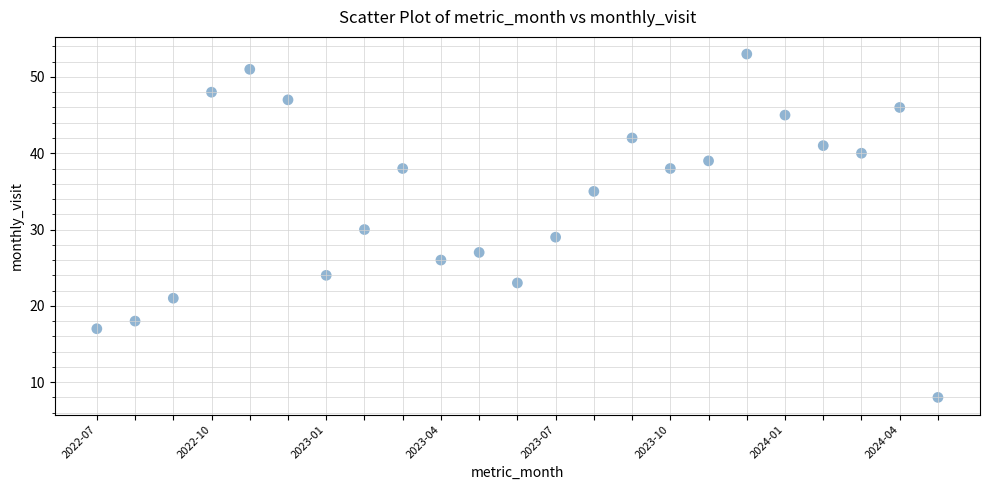

What is the range of Y values (max minus min)?

45